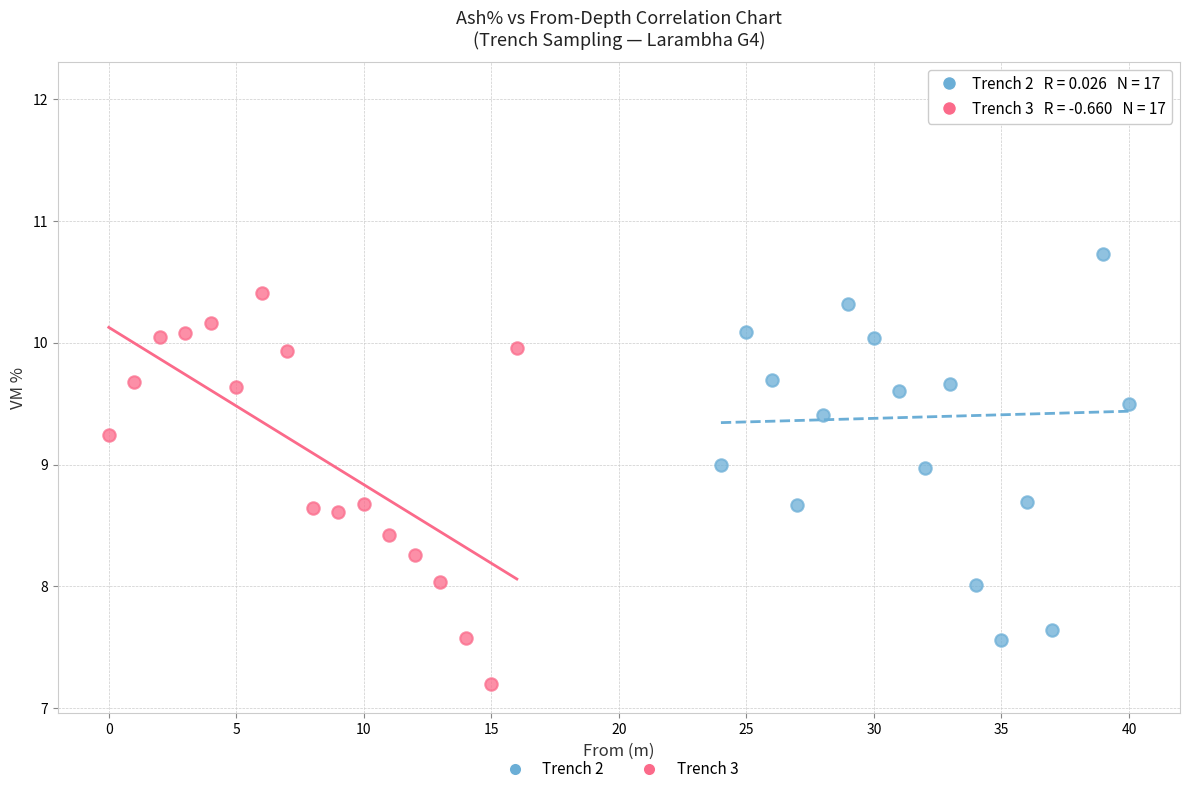

Which series contains the highest Y value?

Trench 2